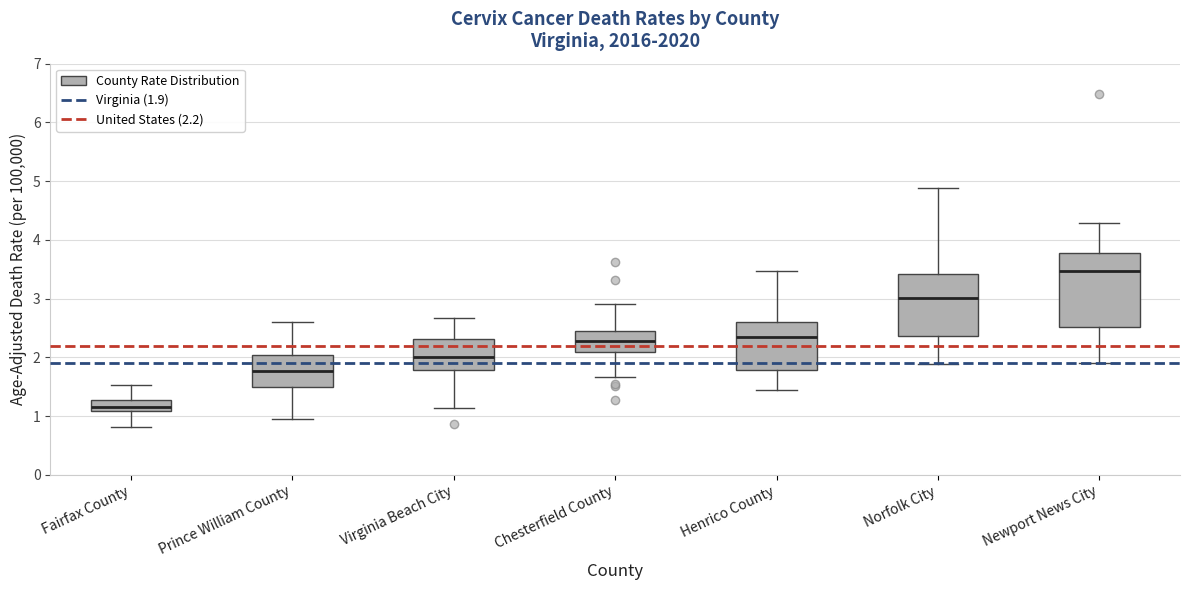

Reading left to right, transcribe this box plot: for each box, give where its median line is, the range the box spans, and where its two whiskers end, as read against the y-axis. The values are not printed on the chart, so give them approximately, as read against the axis.

Fairfax County: median 1.2, box 1.1 to 1.3, whiskers 0.8 to 1.5
Prince William County: median 1.8, box 1.5 to 2.0, whiskers 1.0 to 2.6
Virginia Beach City: median 2.0, box 1.8 to 2.3, whiskers 1.1 to 2.7
Chesterfield County: median 2.3, box 2.1 to 2.5, whiskers 1.7 to 2.9
Henrico County: median 2.3, box 1.8 to 2.6, whiskers 1.4 to 3.5
Norfolk City: median 3.0, box 2.4 to 3.4, whiskers 1.9 to 4.9
Newport News City: median 3.5, box 2.5 to 3.8, whiskers 1.9 to 4.3